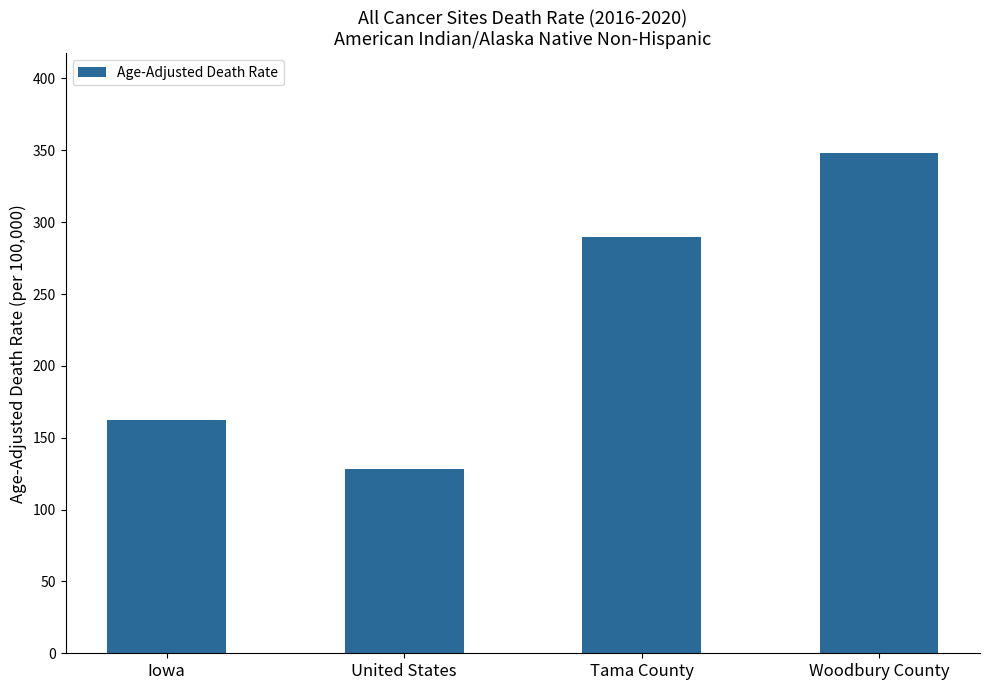

Where is the data nearest to the value 238?

Tama County